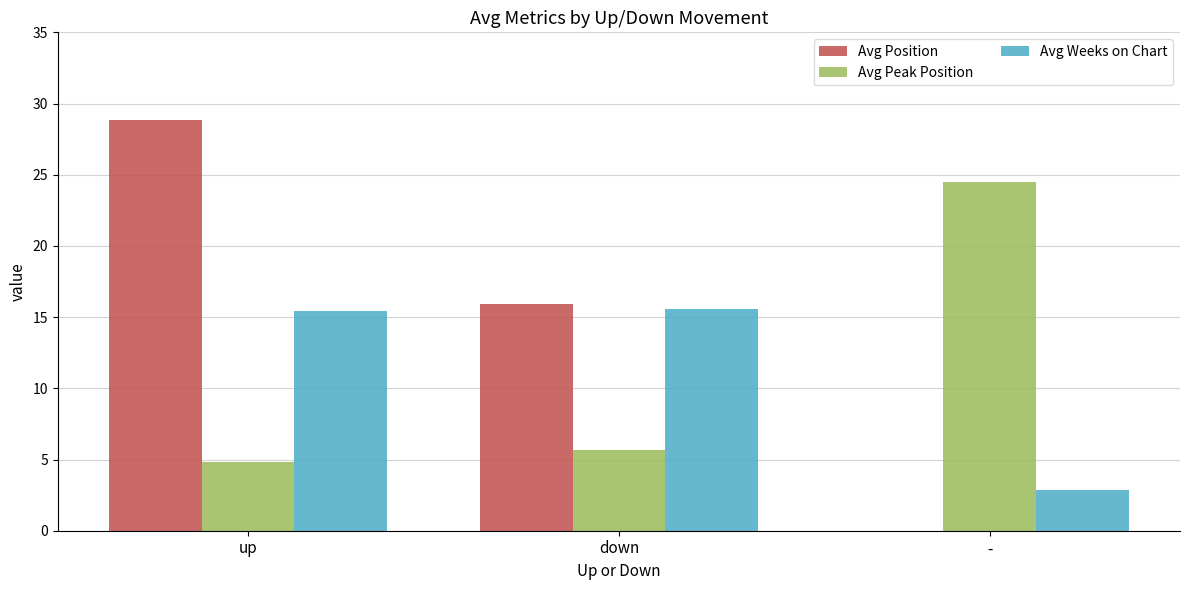

True or false: Avg Peak Position has a value of 4.9 at up.

True